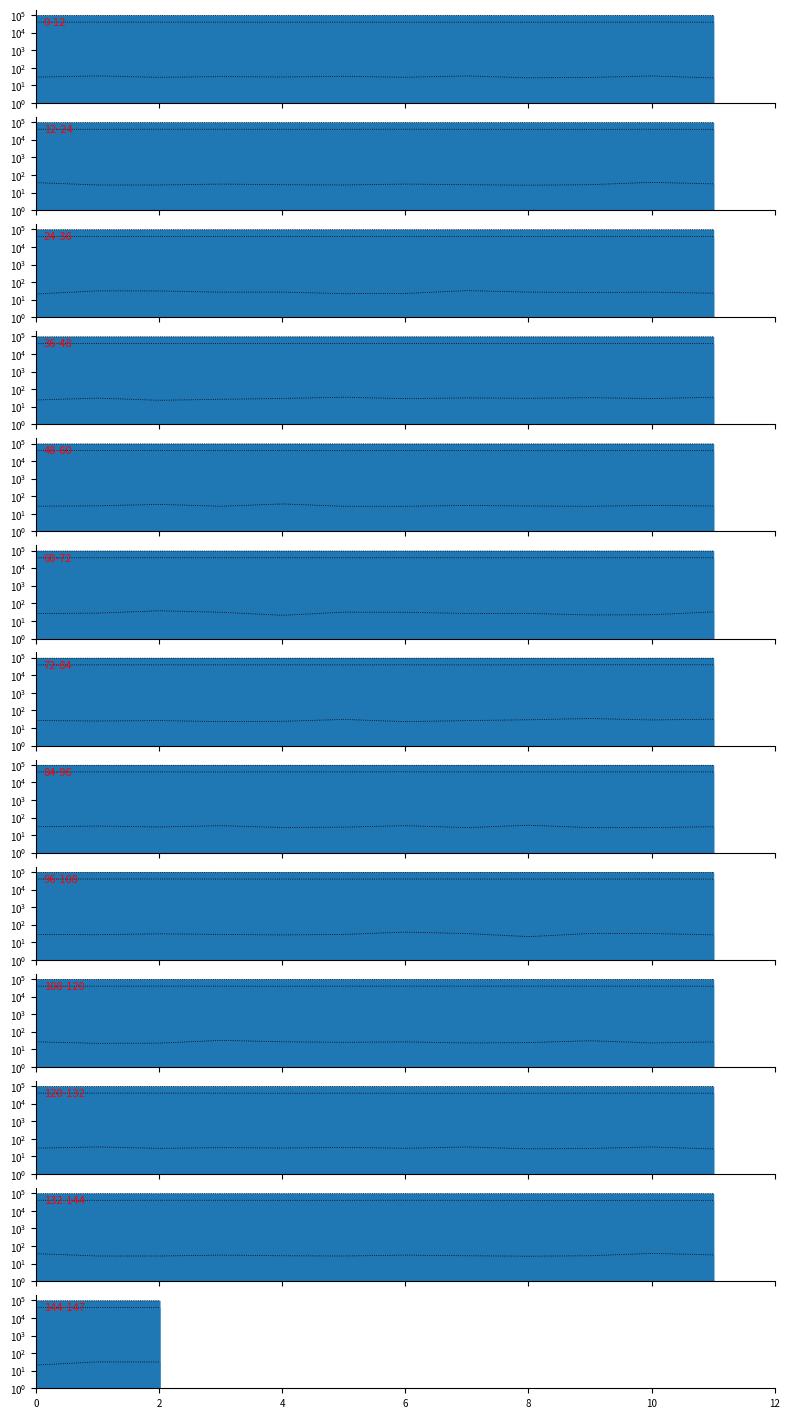

At which label does BME280_humidity_line first exceed 39470?

2